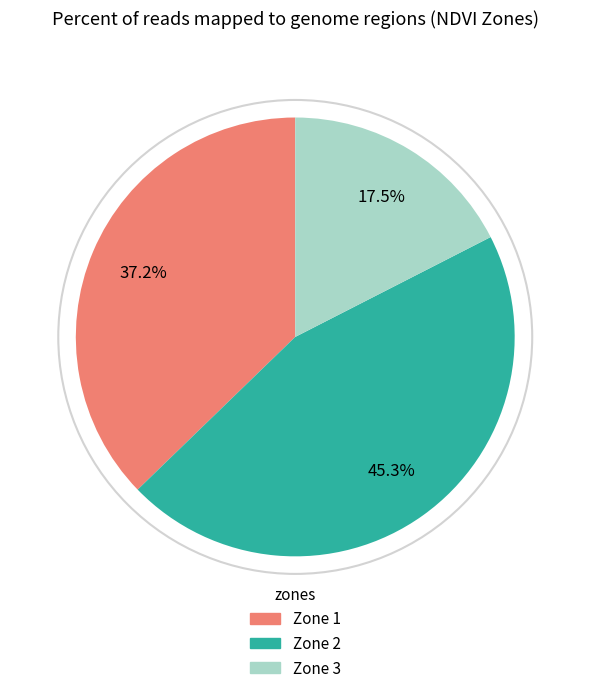

Is there any slice that represents more than half of the pie?

No